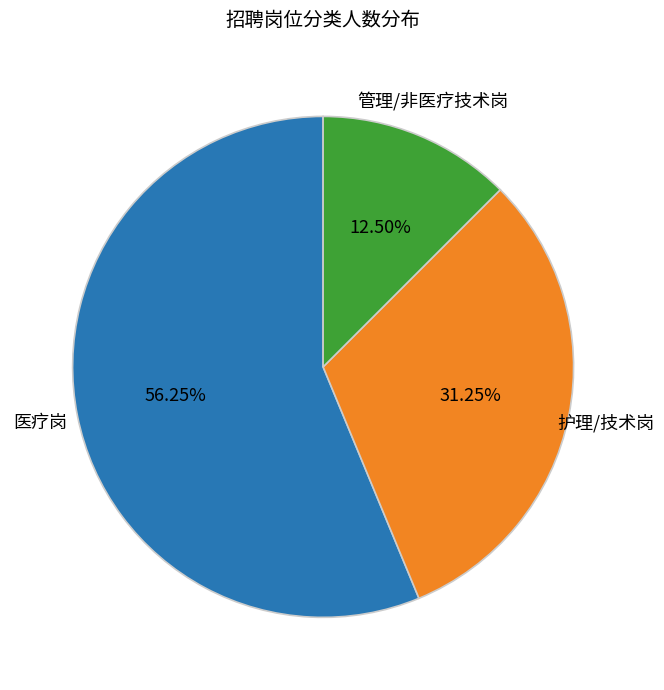

To the nearest percent, what portion does 医疗岗 represent?

56%